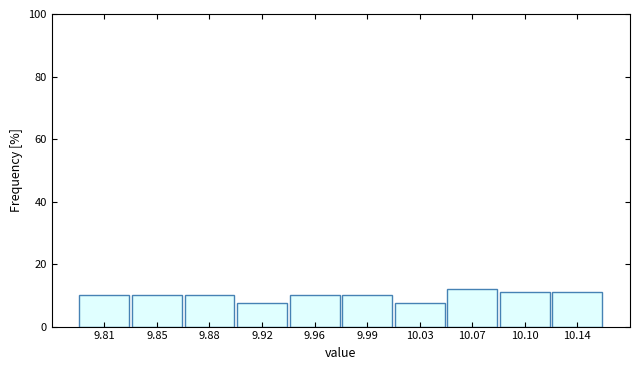

Reading left to right, what are all the values shown in this chart?

9.81=10.2	9.85=10.2	9.88=10.2	9.92=7.6	9.96=10.2	9.99=10.2	10.03=7.6	10.07=11.9	10.10=11.0	10.14=11.0